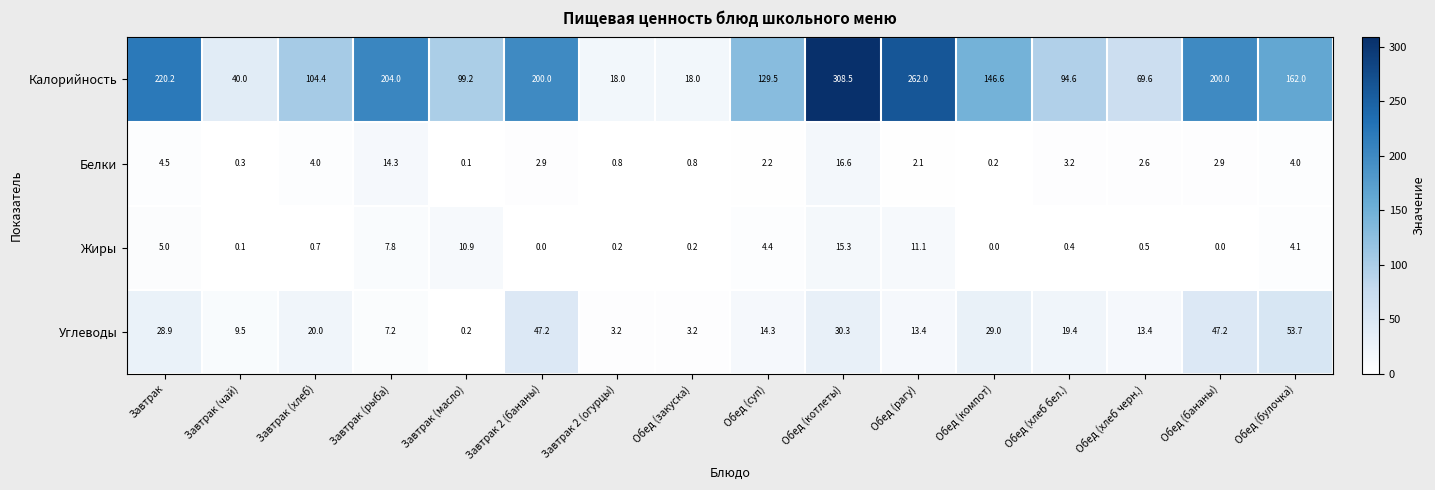

At how many categories does at least one series exceed 88?

12